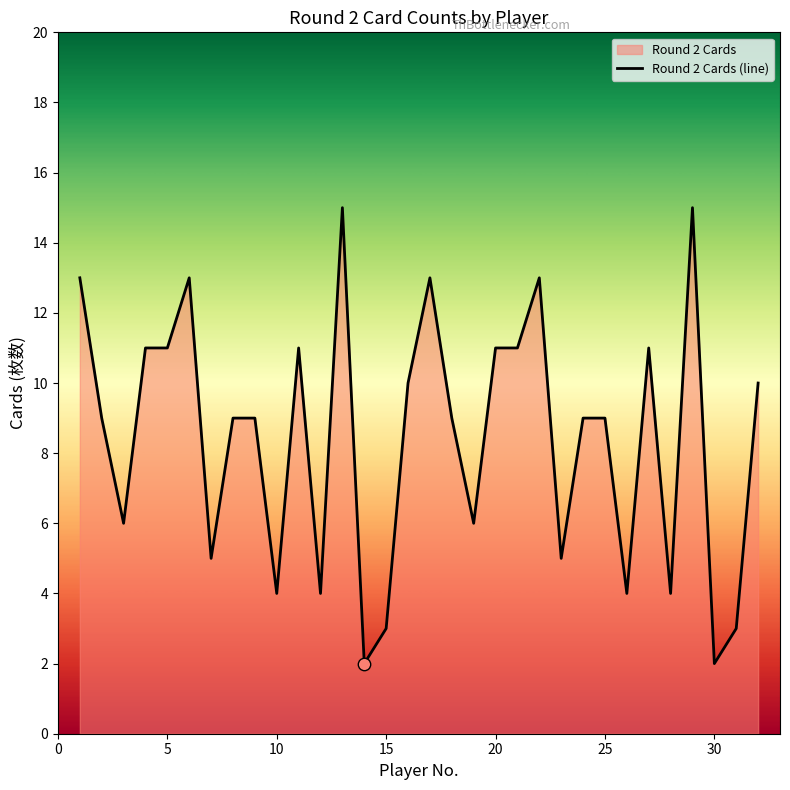

True or false: the data shows 2 at 30.

True